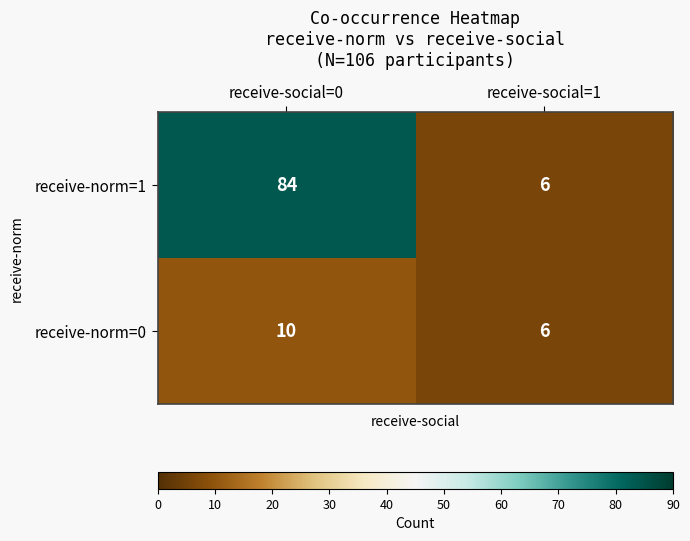

What is the greatest value displayed?

84